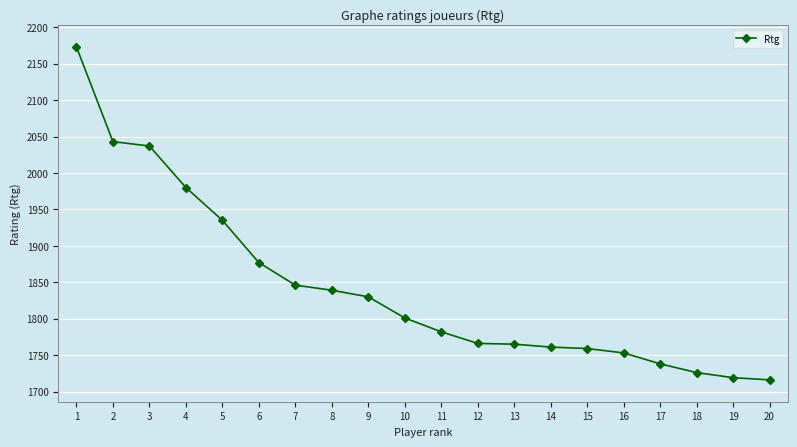

What is the minimum value shown in the chart?

1716